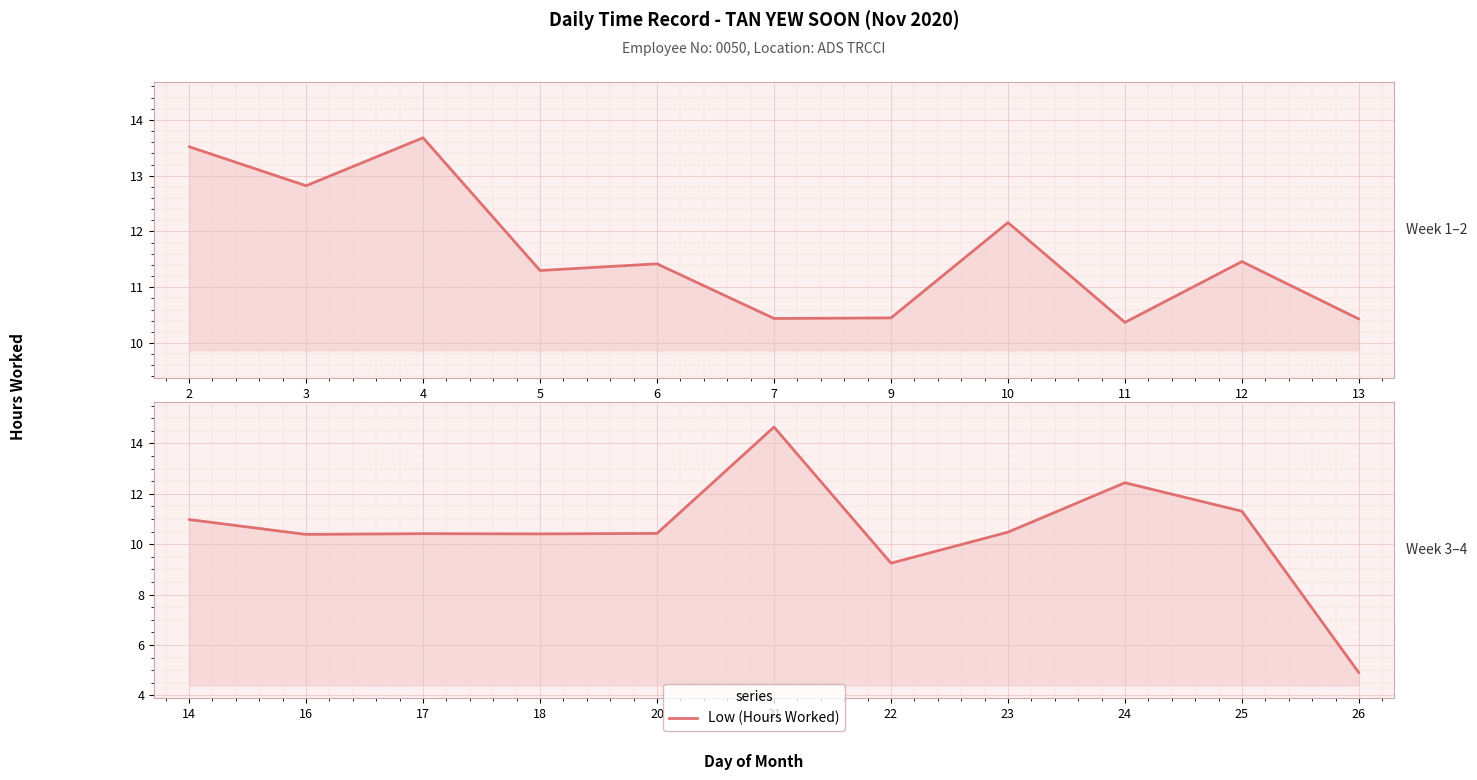

Where is the first local maximum?

17